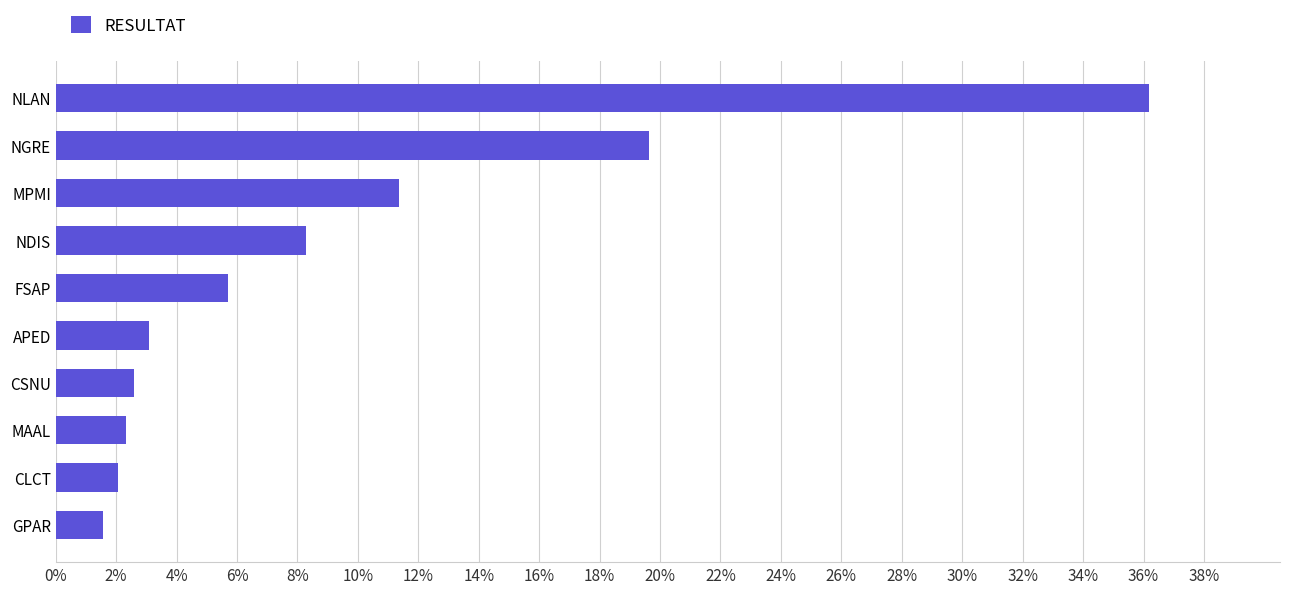

At which category does the chart reach its minimum across all series?

GPAR